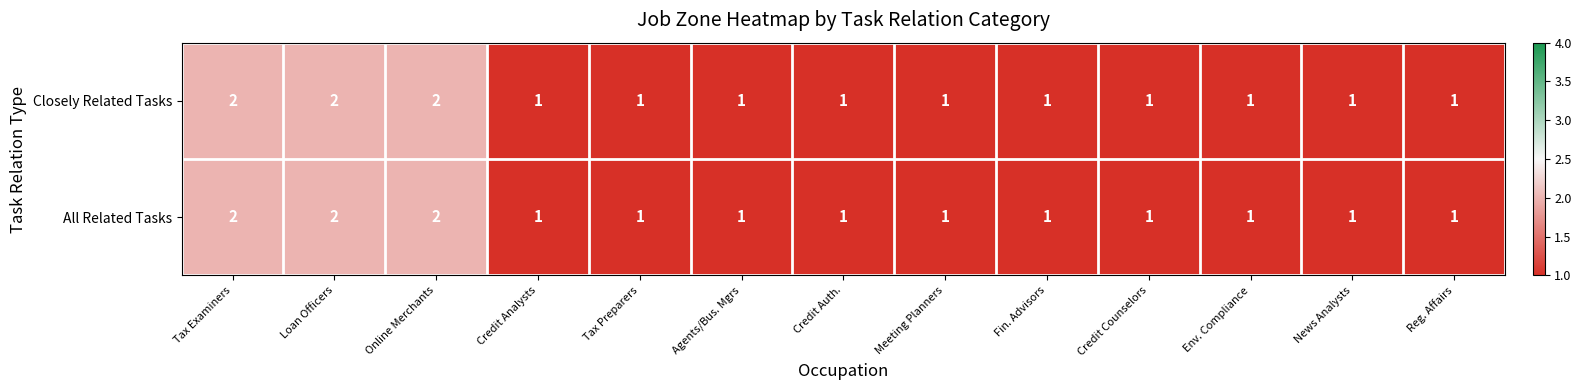

Is it true that All Related Tasks equals 0 at Fin. Advisors?

False